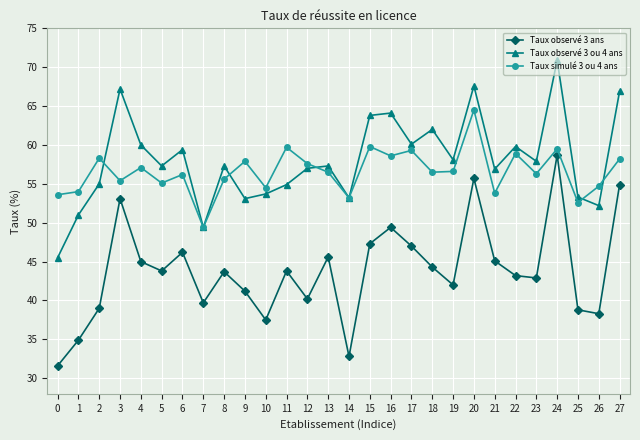

The Taux observé 3 ou 4 ans series shows 22.2 at 10. True or false?

False